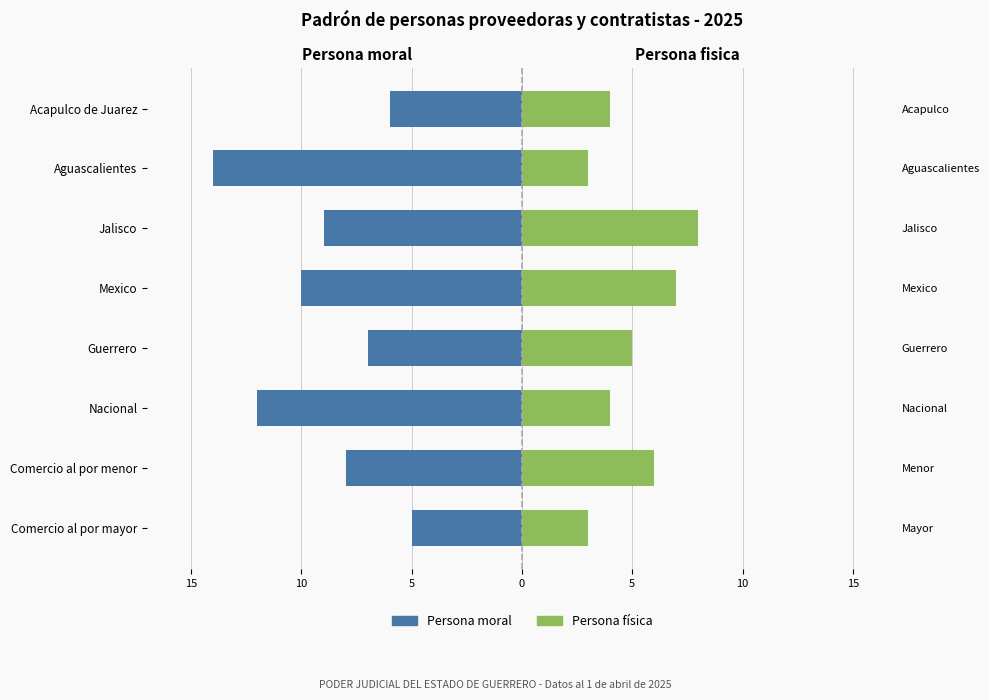

What is the difference between the maximum and minimum values in the Persona fisica series?

5